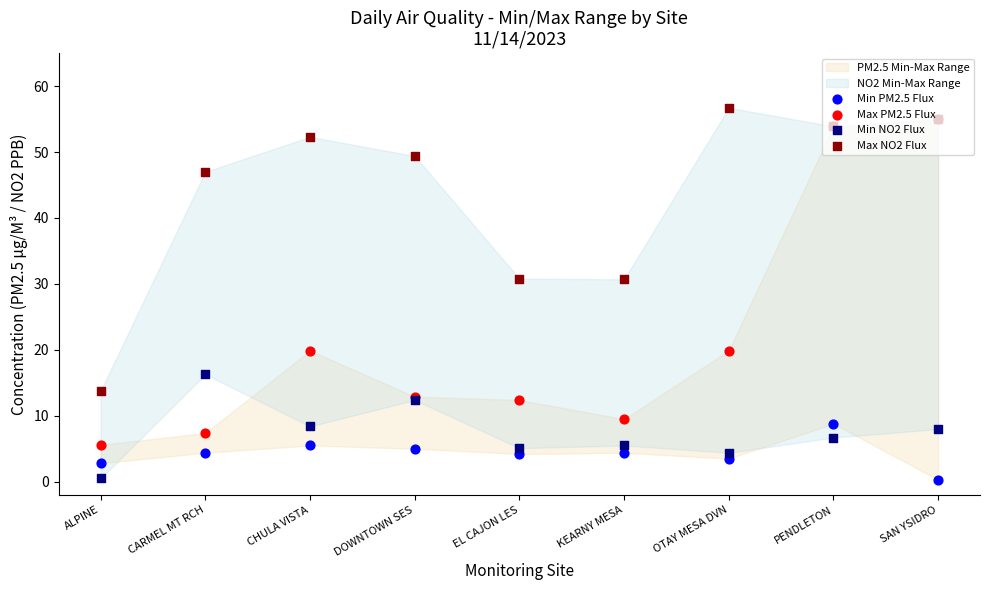

At which category is the sum across all series the highest?

PENDLETON